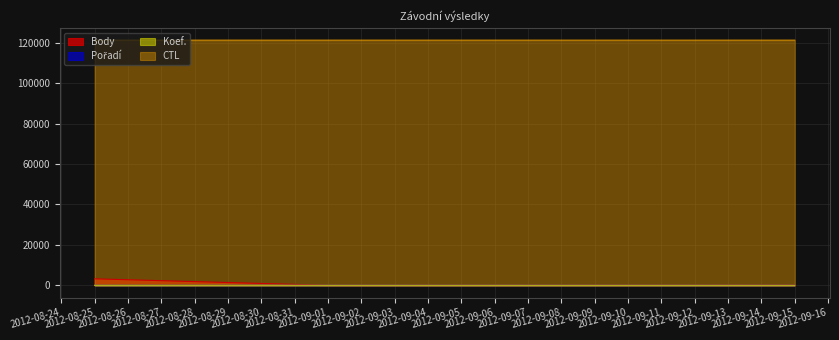

List the series in order of their peak value, highest first.

CTL, Body, Pořadí, Koef.